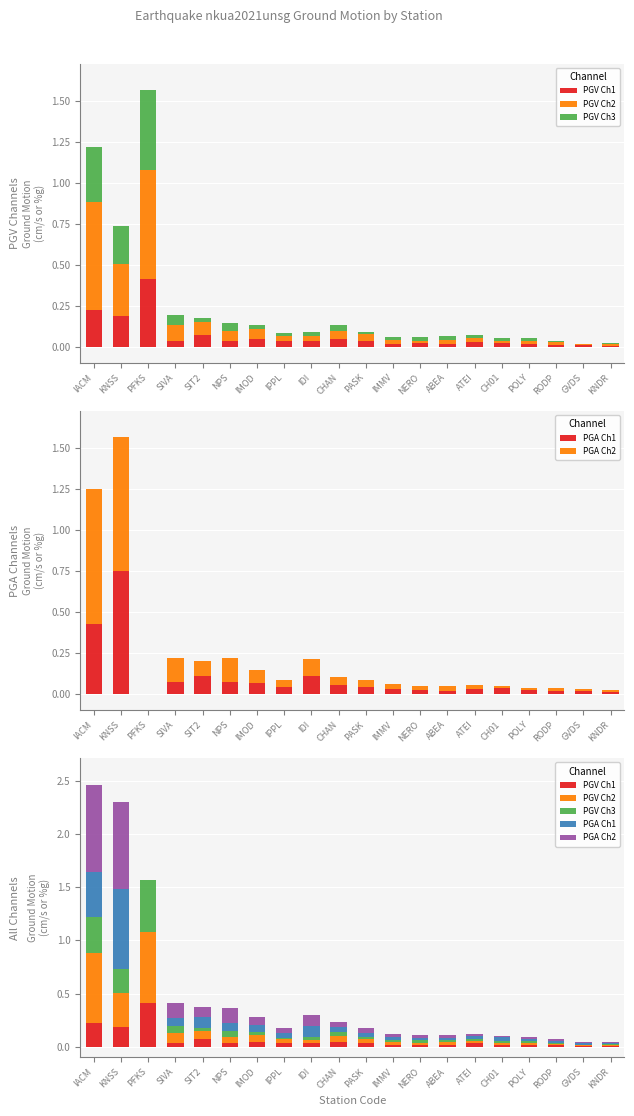

What is the difference between the maximum and minimum values in the PGV Ch1 series?

0.4